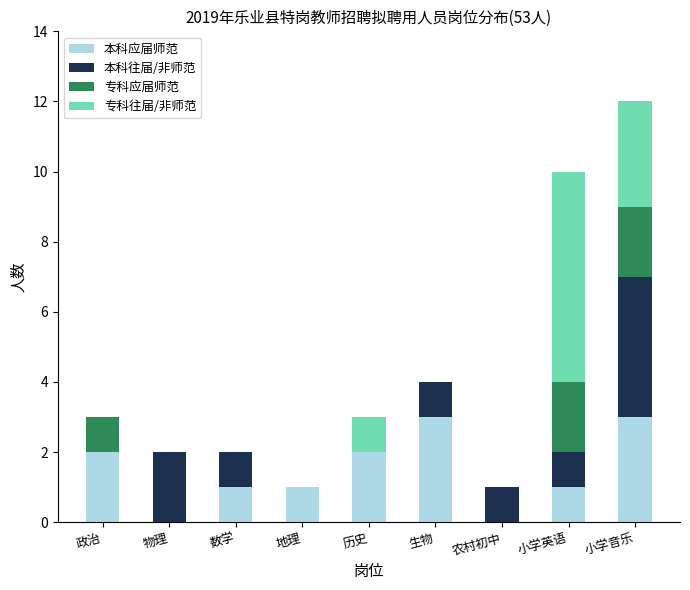

At which category is the sum across all series the highest?

小学音乐